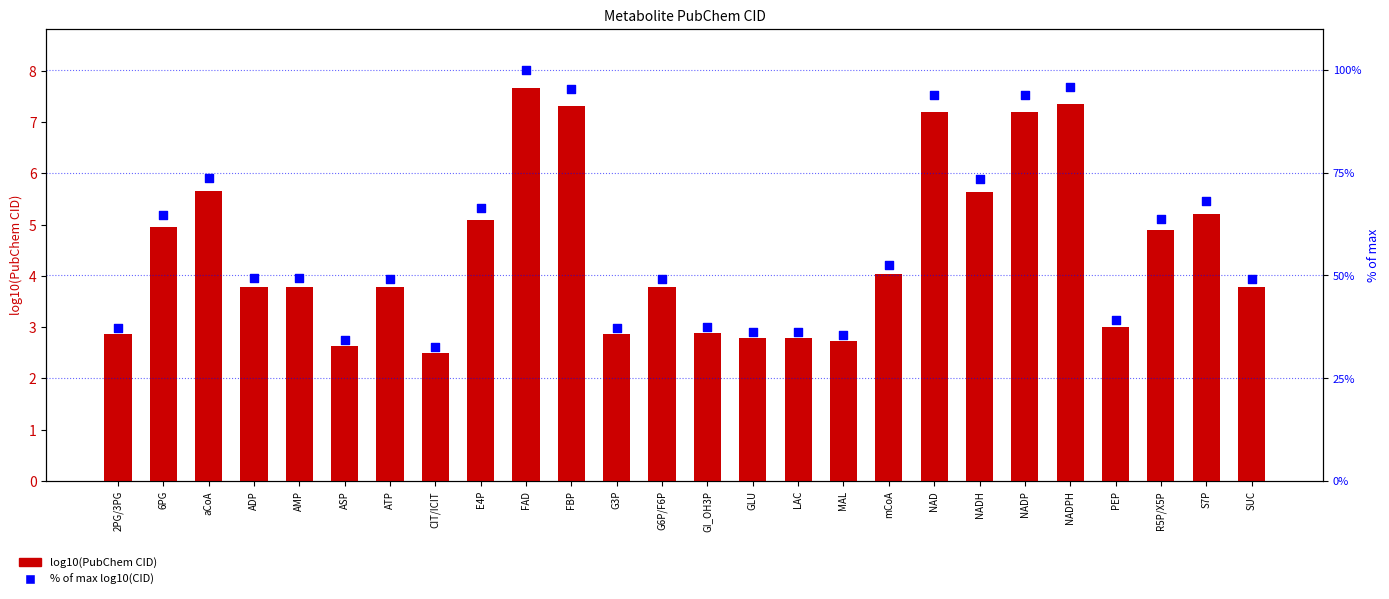

What are all the series names shown in the legend?

log10(PubChem CID), % of max log10(CID)